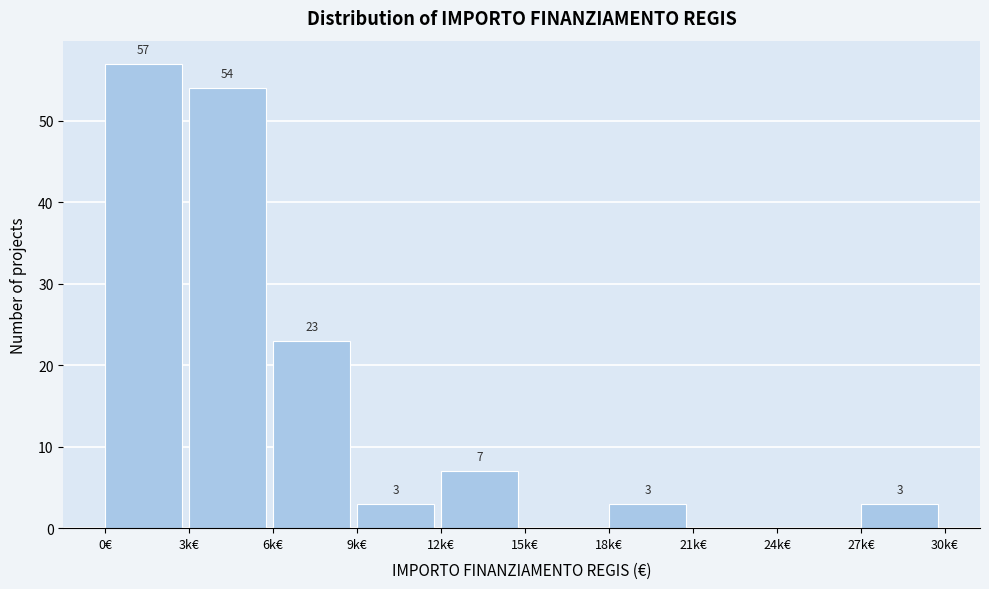

Reading right to left, transcribe all the data shown in this chart.

27k€=3	24k€=0	21k€=0	18k€=3	15k€=0	12k€=7	9k€=3	6k€=23	3k€=54	0€=57